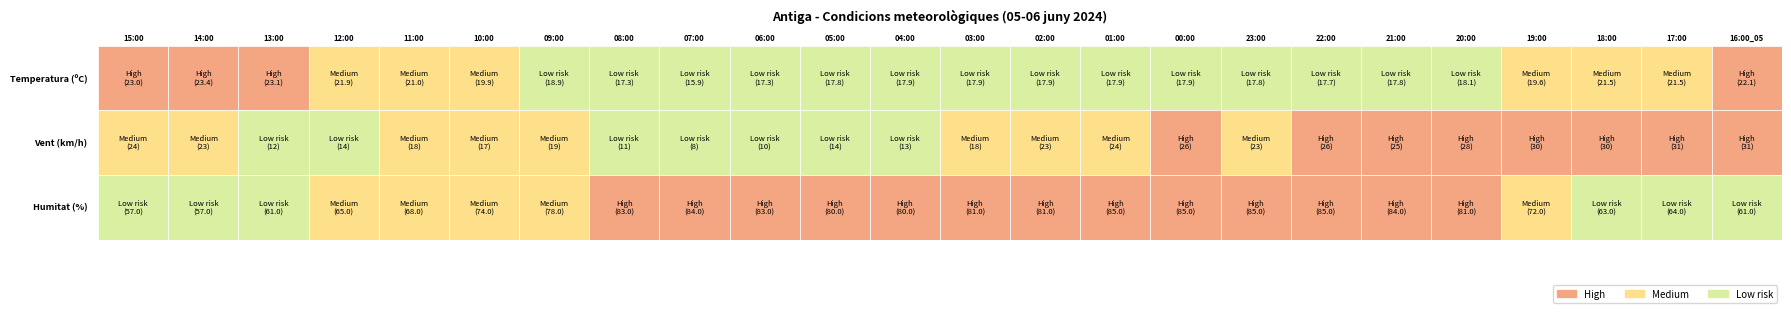

Rank the series at 15:00 from highest to lowest value.

Humitat (%), Velocitat del vent (km/h), Temperatura (ºC)